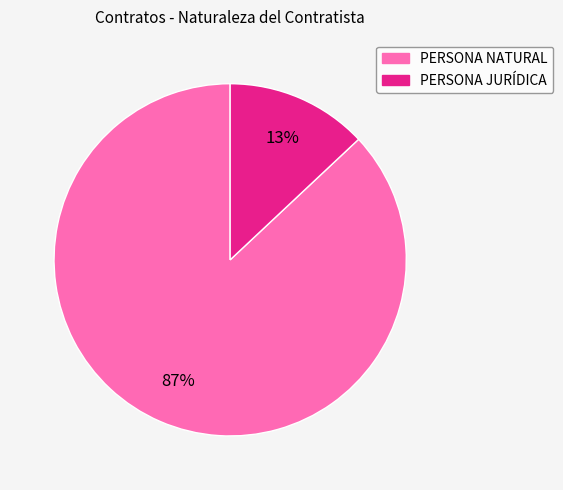

Between PERSONA NATURAL and PERSONA JURÍDICA, which is larger?

PERSONA NATURAL